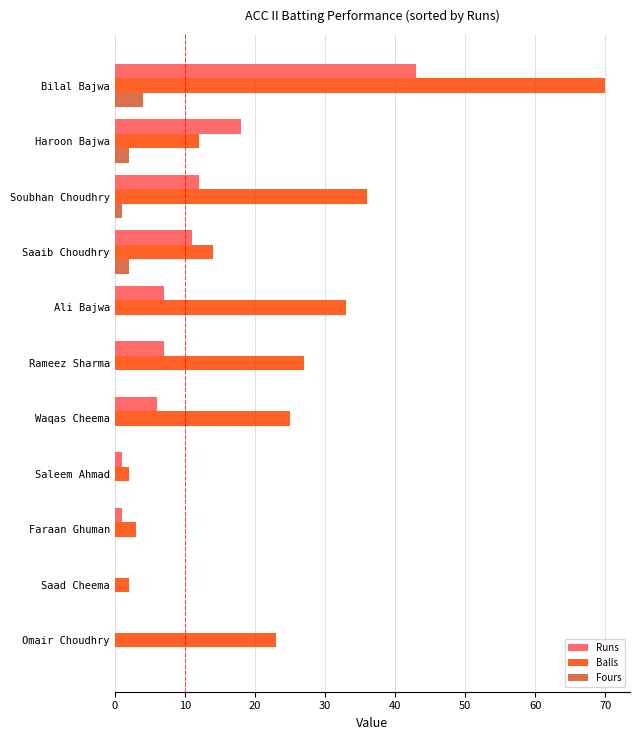

Between Saad Cheema and Waqas Cheema, which series saw the biggest shift?

Balls